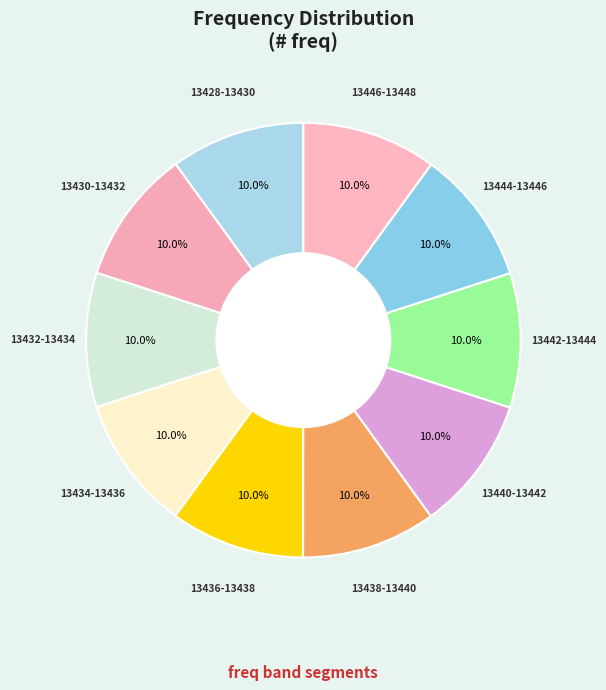

What is the ratio of the value at 13440-13442 to the value at 13430-13432?

1.0